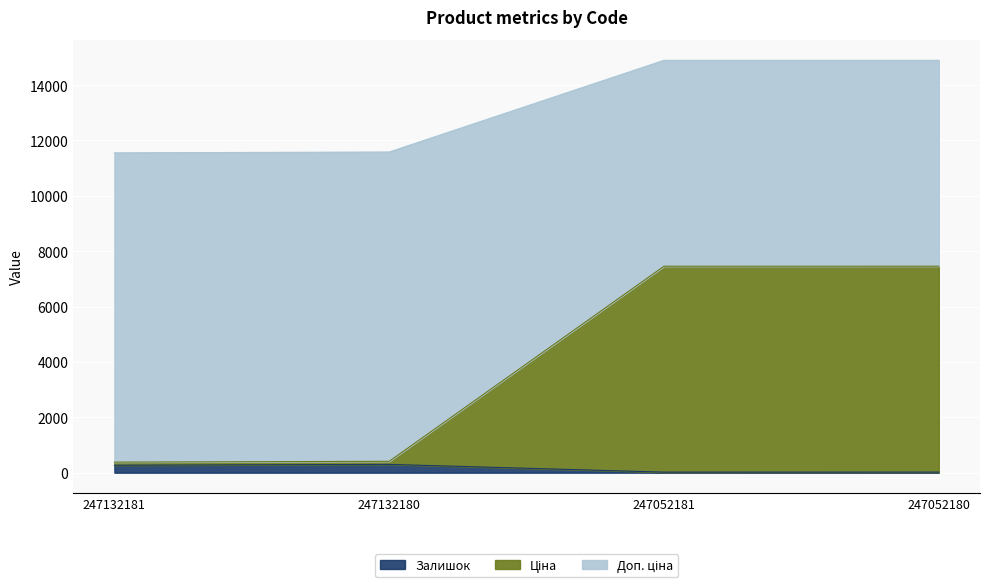

What is the approximate value of Залишок at 247052180?

21.0